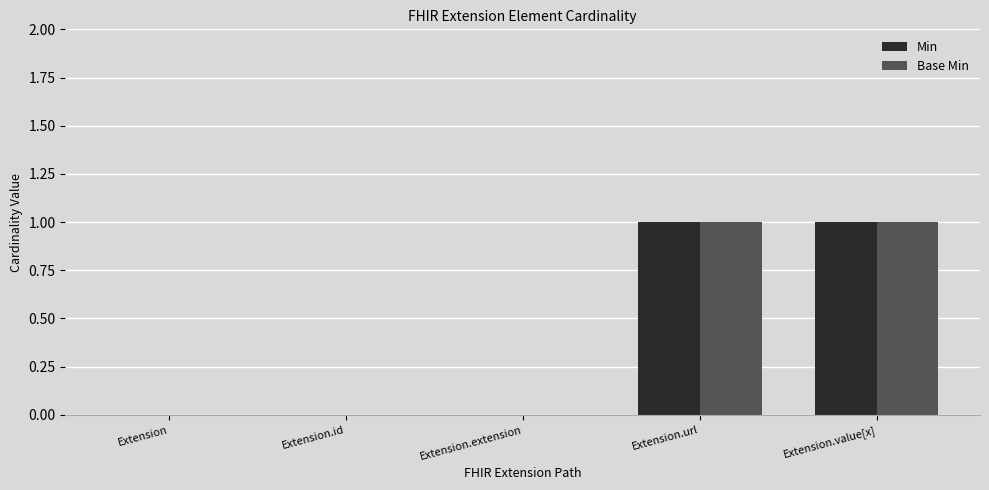

Does the chart contain stacked bars?

No